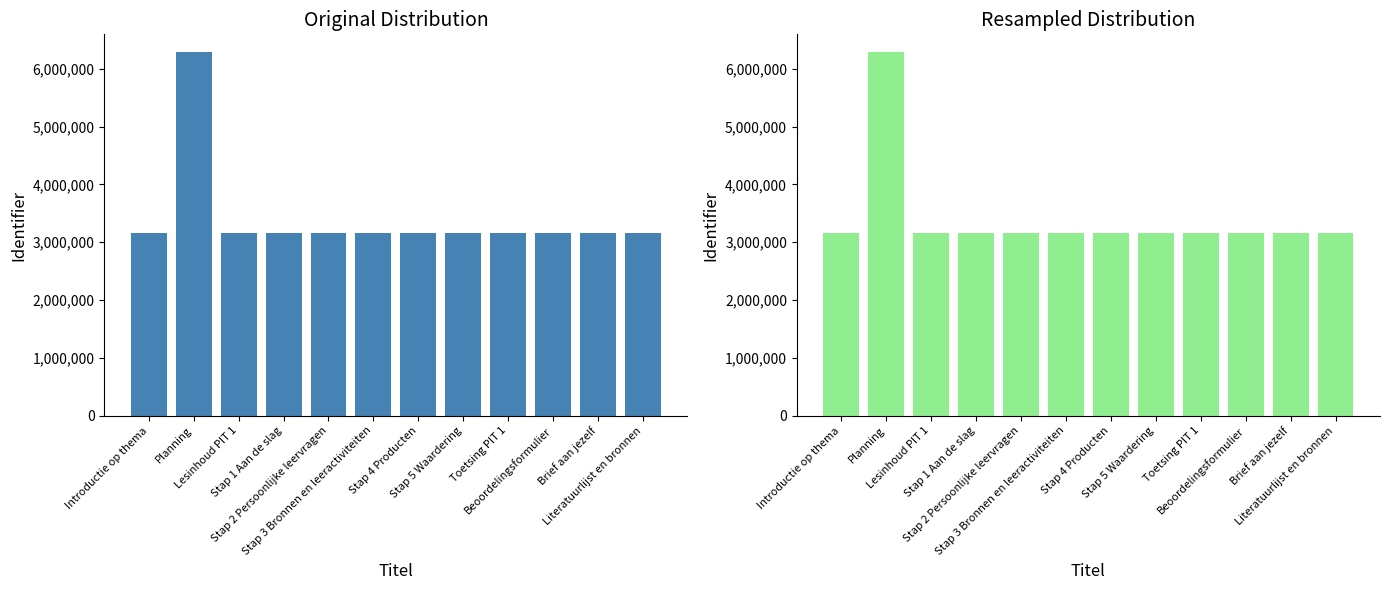

Between Planning and Toetsing PIT 1, which is larger?

Planning